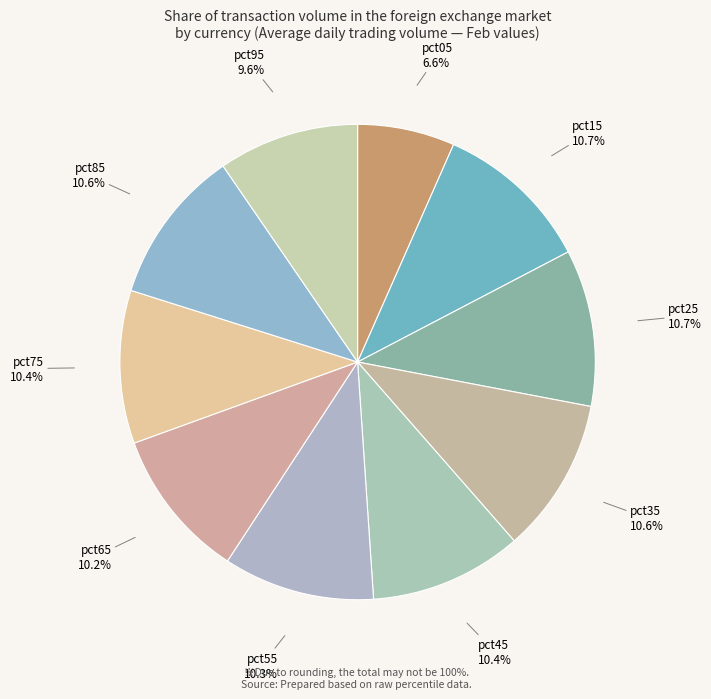

Count the number of slices in the pie.

10